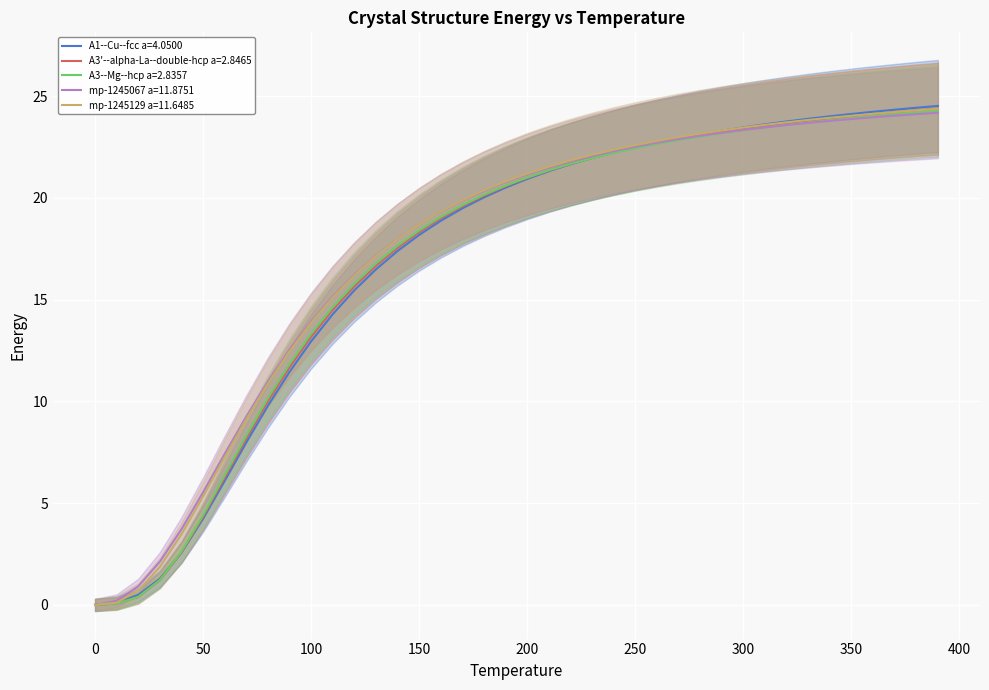

Which series has the largest total across all categories?

mp-1245129 a=11.6485